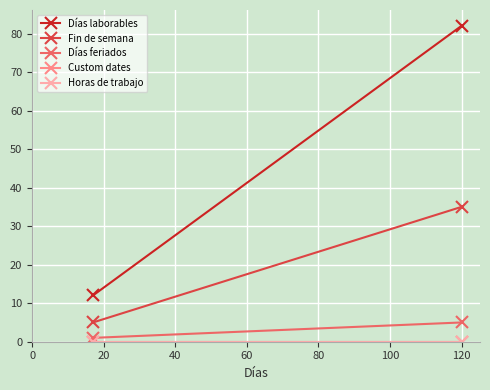

What is the spread (max minus min) of values at 120?

82